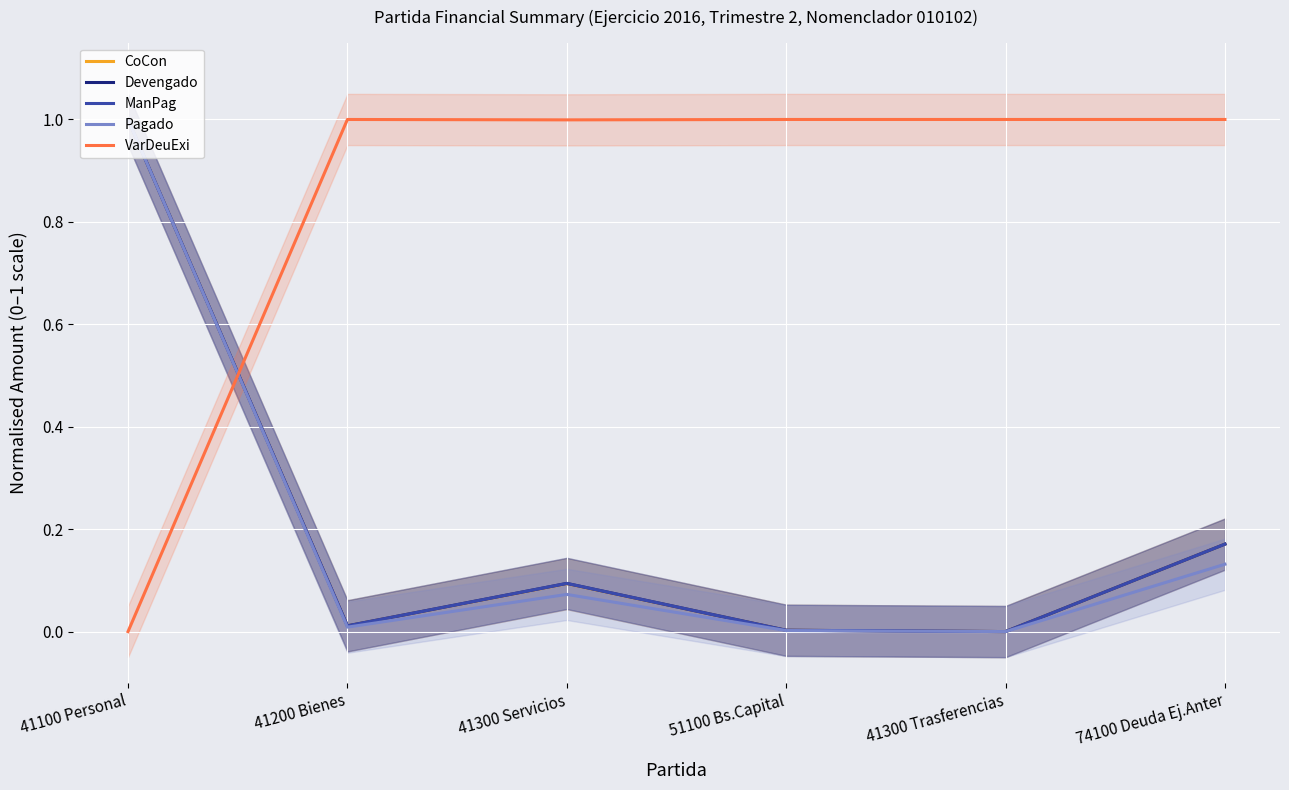

Reading left to right, transcribe all the data shown in this chart.

CoCon: 41100 Personal=1.0	41200 Bienes=0.0	41300 Servicios=0.1	51100 Bs.Capital=0.0	41300 Trasferencias=0.0	74100 Deuda Ej.Anter=0.2
Devengado: 41100 Personal=1.0	41200 Bienes=0.0	41300 Servicios=0.1	51100 Bs.Capital=0.0	41300 Trasferencias=0.0	74100 Deuda Ej.Anter=0.2
ManPag: 41100 Personal=1.0	41200 Bienes=0.0	41300 Servicios=0.1	51100 Bs.Capital=0.0	41300 Trasferencias=0.0	74100 Deuda Ej.Anter=0.2
Pagado: 41100 Personal=1.0	41200 Bienes=0.0	41300 Servicios=0.1	51100 Bs.Capital=0.0	41300 Trasferencias=0.0	74100 Deuda Ej.Anter=0.1
VarDeuExi: 41100 Personal=0.0	41200 Bienes=1.0	41300 Servicios=1.0	51100 Bs.Capital=1.0	41300 Trasferencias=1.0	74100 Deuda Ej.Anter=1.0